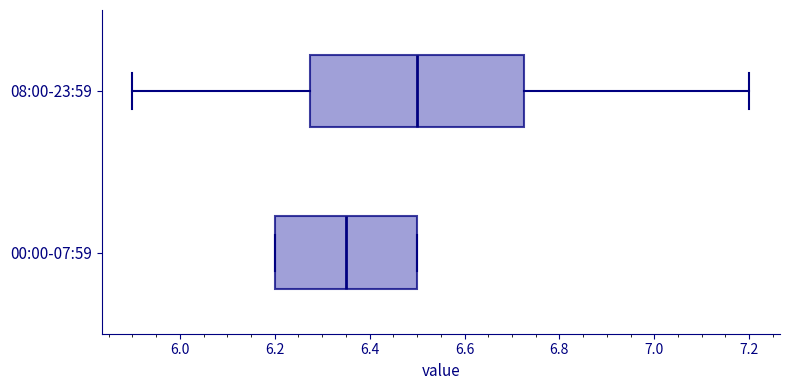

Which box's median line is the furthest to the left?

00:00-07:59